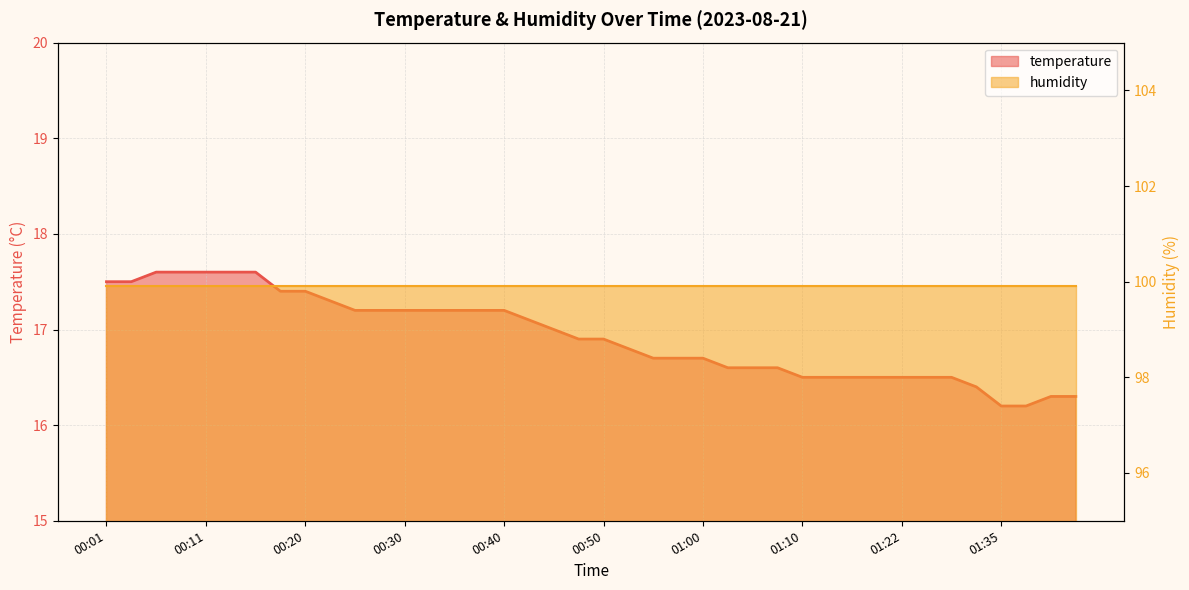

Reading left to right, transcribe all the data shown in this chart.

00:01=17.5	00:03=17.5	00:06=17.6	00:08=17.6	00:11=17.6	00:13=17.6	00:15=17.6	00:18=17.4	00:20=17.4	00:23=17.3	00:25=17.2	00:28=17.2	00:30=17.2	00:33=17.2	00:35=17.2	00:37=17.2	00:40=17.2	00:42=17.1	00:45=17.0	00:47=16.9	00:50=16.9	00:52=16.8	00:55=16.7	00:57=16.7	01:00=16.7	01:02=16.6	01:04=16.6	01:07=16.6	01:10=16.5	01:15=16.5	01:17=16.5	01:20=16.5	01:22=16.5	01:25=16.5	01:27=16.5	01:30=16.4	01:35=16.2	01:37=16.2	01:39=16.3	01:42=16.3